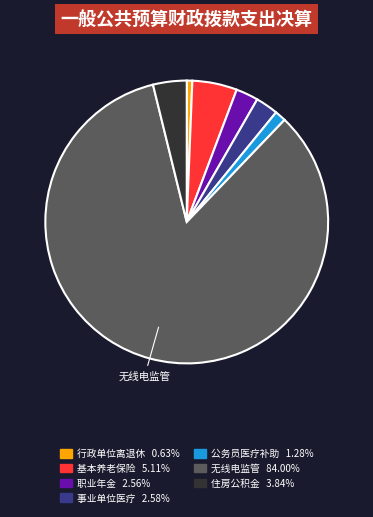

What is the ratio of the value at 行政单位离退休 0.63% to the value at 公务员医疗补助 1.28%?

0.5